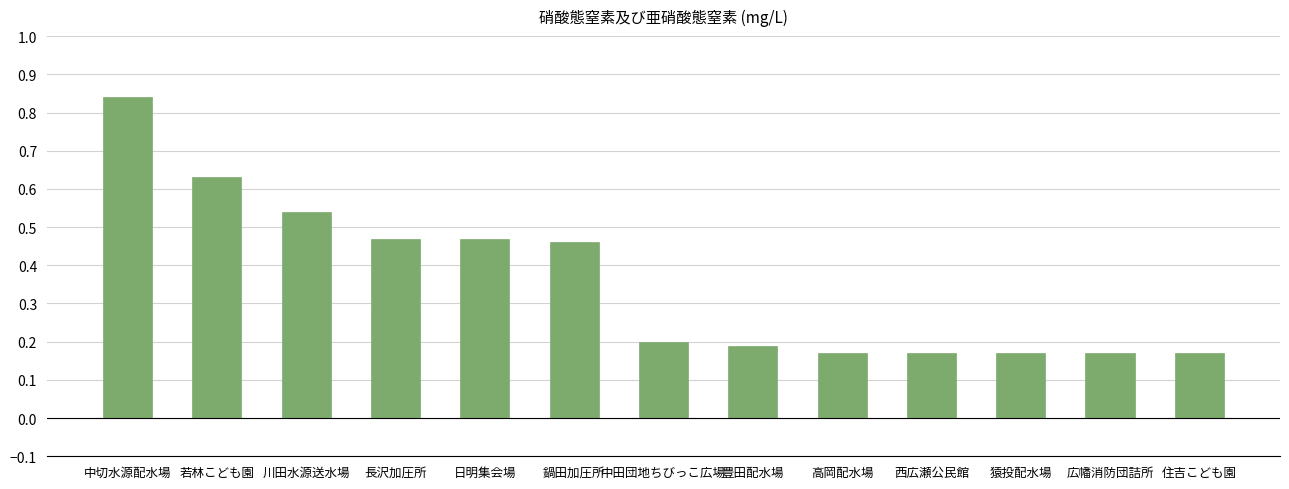

What is the label of the 8th bar from the left?

豊田配水場